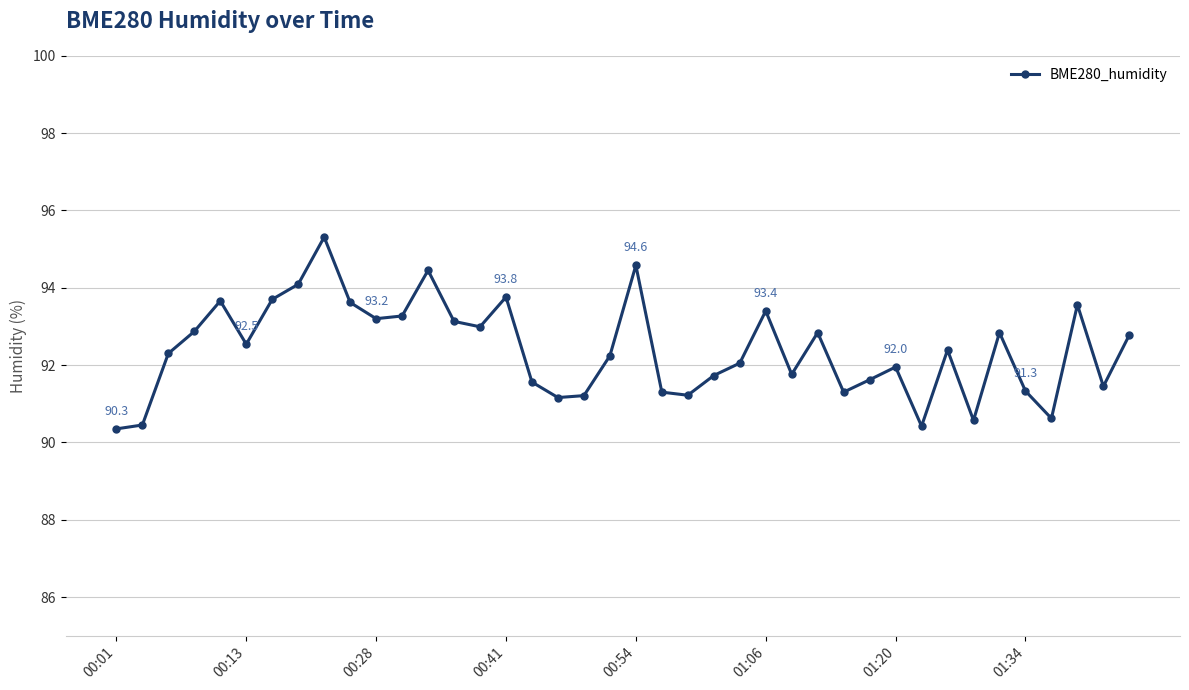

How many points are higher than both their immediate neighbors (excluding endpoints)?

11